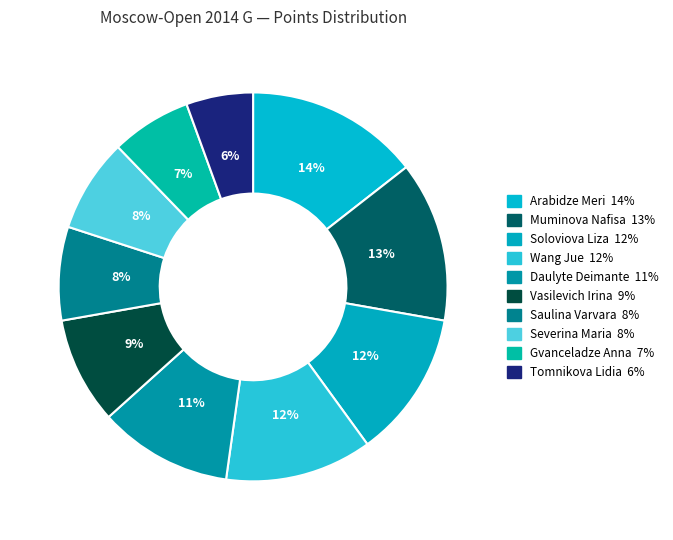

What percentage do Tomnikova Lidia and Saulina Varvara together represent?

13.3%